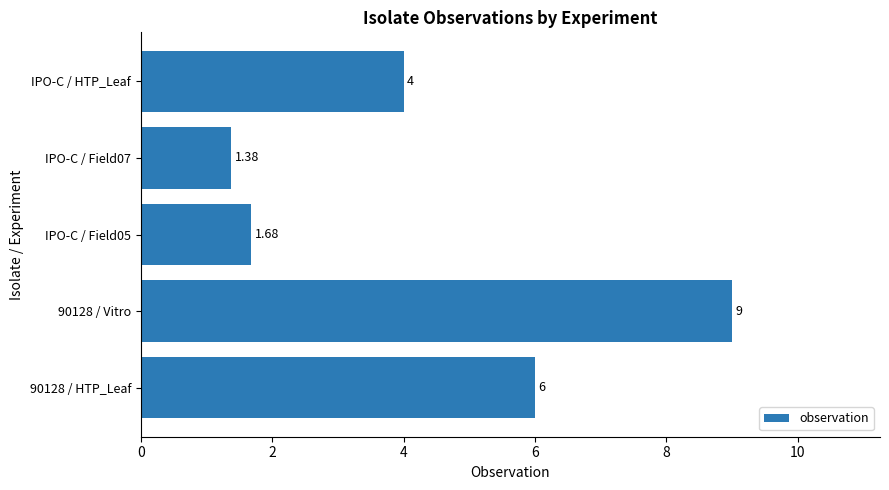

Between 90128 / Vitro and IPO-C / Field05, which is larger?

90128 / Vitro